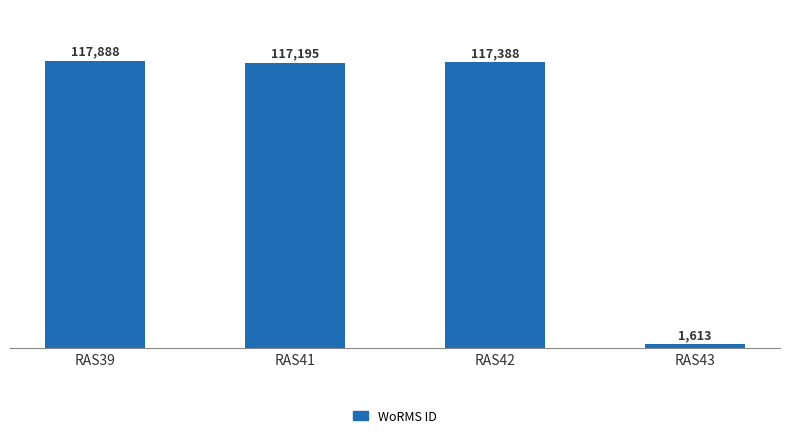

Reading left to right, what are all the values shown in this chart?

117888	117195	117388	1613